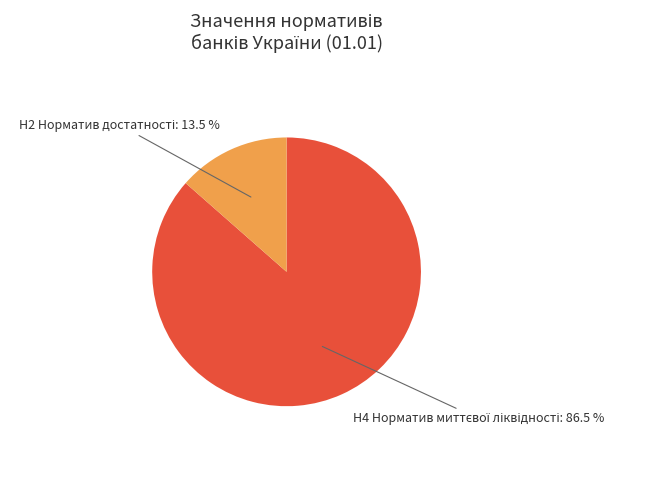

Does any single category account for the majority?

Yes